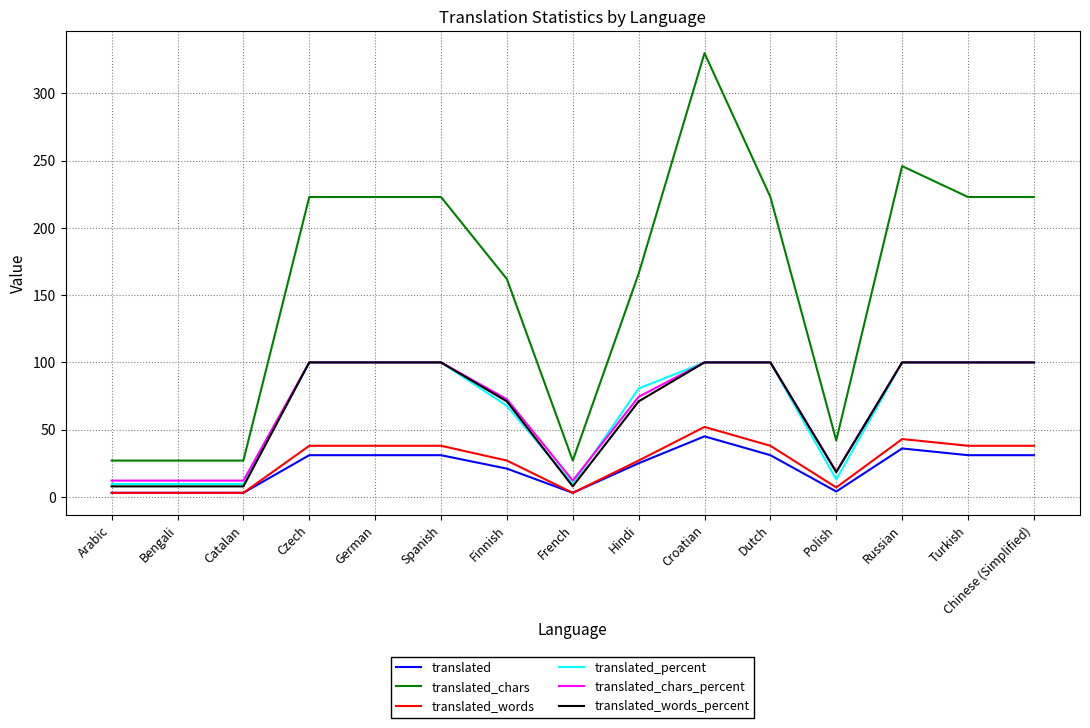

True or false: translated_chars has a value of 42.0 at Polish.

True